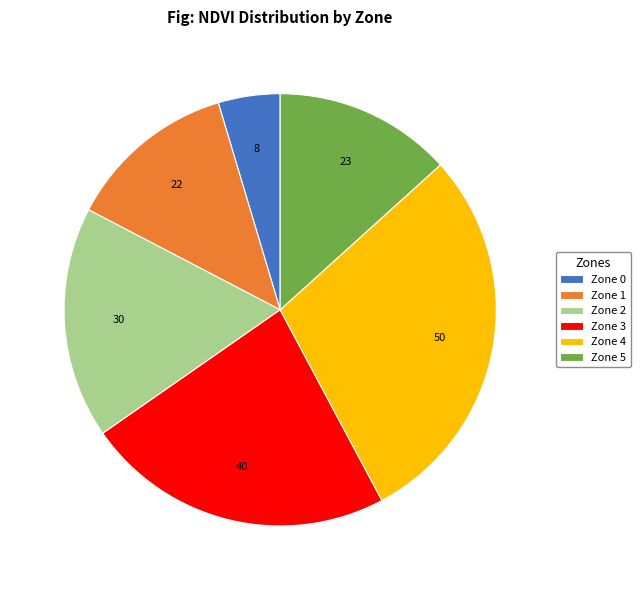

Does any single category account for the majority?

No